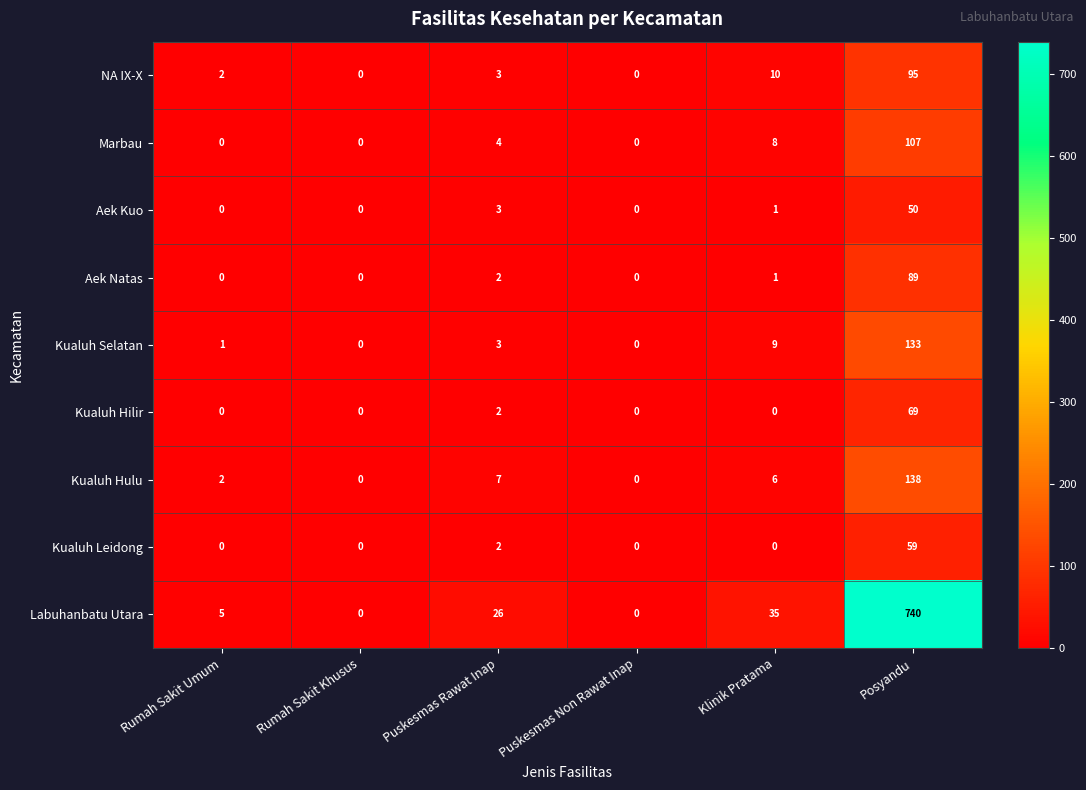

Between Puskesmas Rawat Inap and Klinik Pratama, which series saw the biggest shift?

Labuhanbatu Utara